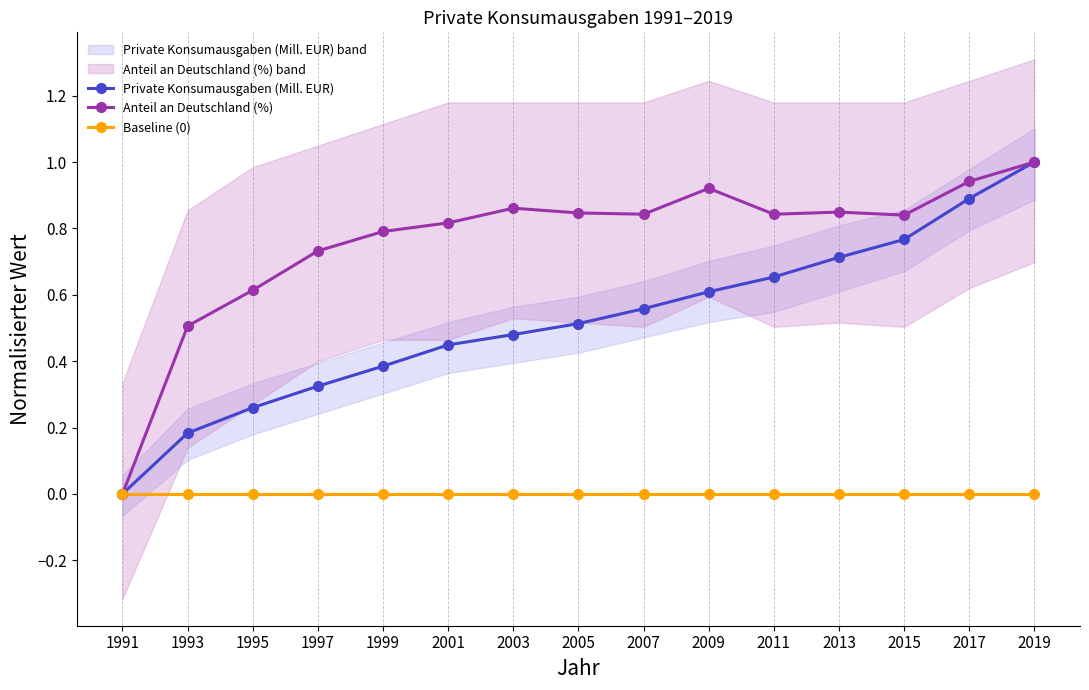

Is it true that Baseline (0) equals 0.0 at 2007?

True